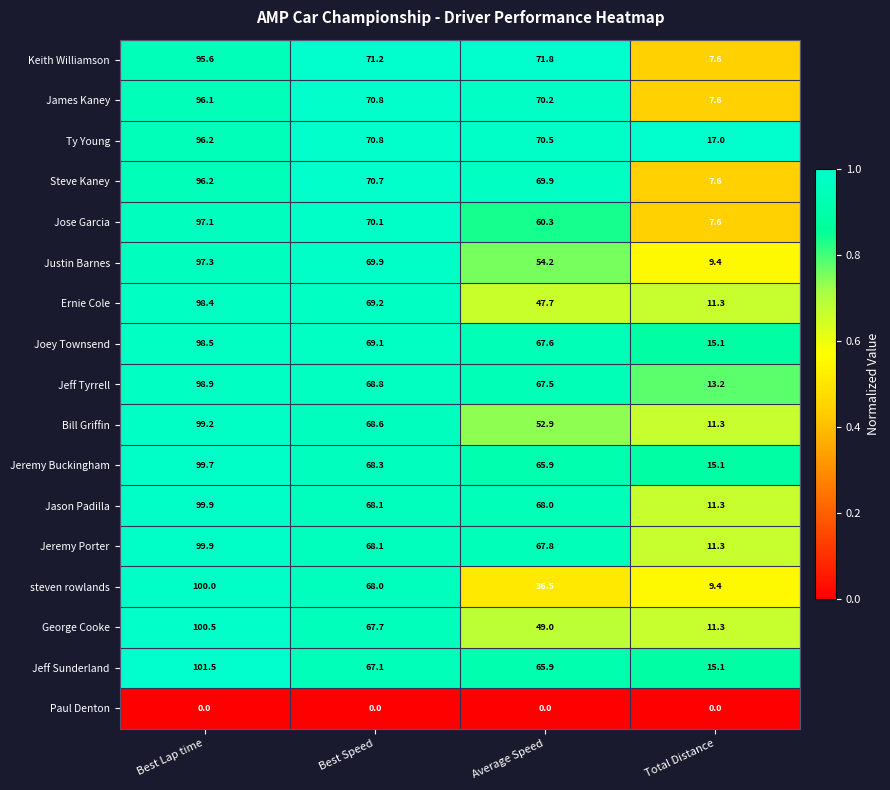

At which category is the sum across all series the highest?

Best Lap time